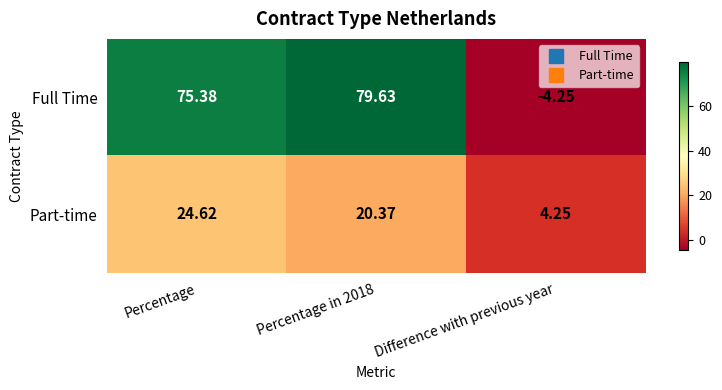

Which series changed the most between Percentage and Difference with previous year?

Full Time